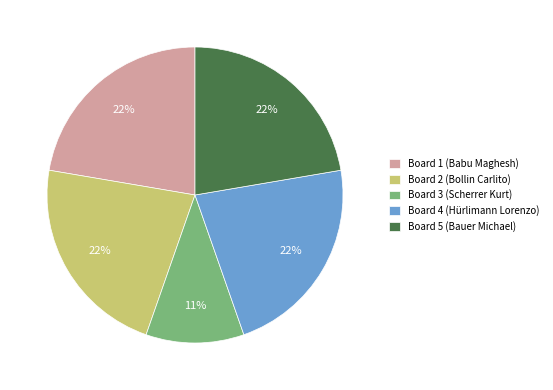

To the nearest percent, what portion does Board 3 (Scherrer Kurt) represent?

11%